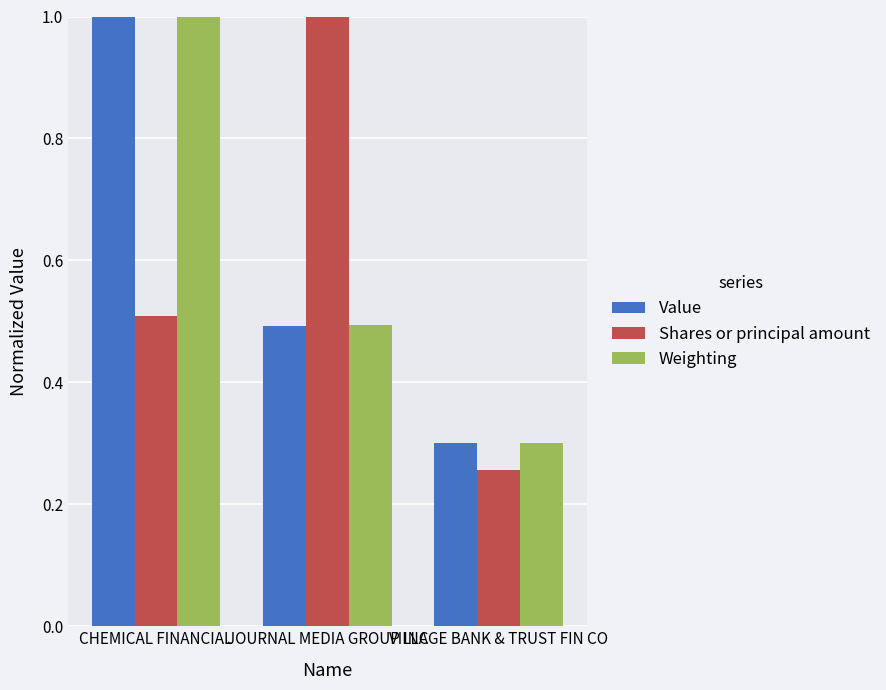

List the labels in order of Value value, largest first.

CHEMICAL FINANCIAL, JOURNAL MEDIA GROUP INC, VILLAGE BANK & TRUST FIN CO